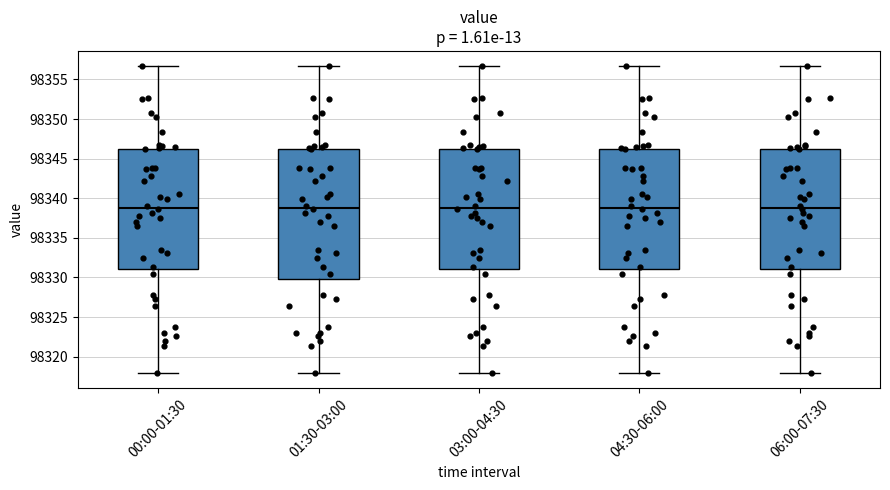

Reading left to right, read every box against the y-axis: the position of its median line, the range the box covers, and the ends of its whiskers. The values are not printed on the chart, so give them approximately, as read against the axis.

00:00-01:30: median 98339.0, box 98331.0 to 98346.0, whiskers 98318.0 to 98356.5
01:30-03:00: median 98339.0, box 98330.0 to 98346.0, whiskers 98318.0 to 98356.5
03:00-04:30: median 98339.0, box 98331.0 to 98346.0, whiskers 98318.0 to 98356.5
04:30-06:00: median 98339.0, box 98331.0 to 98346.0, whiskers 98318.0 to 98356.5
06:00-07:30: median 98339.0, box 98331.0 to 98346.0, whiskers 98318.0 to 98356.5